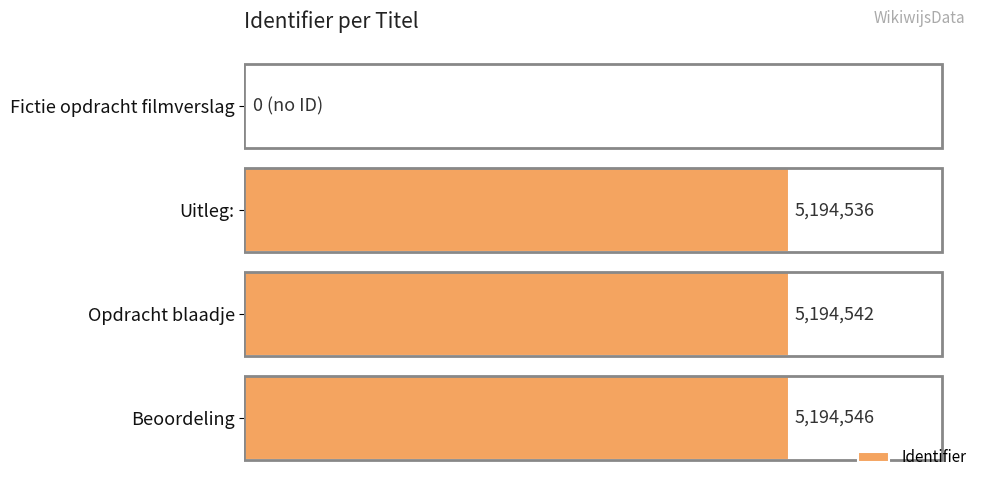

Rank the categories by value from highest to lowest.

Beoordeling, Opdracht blaadje, Uitleg:, Fictie opdracht filmverslag